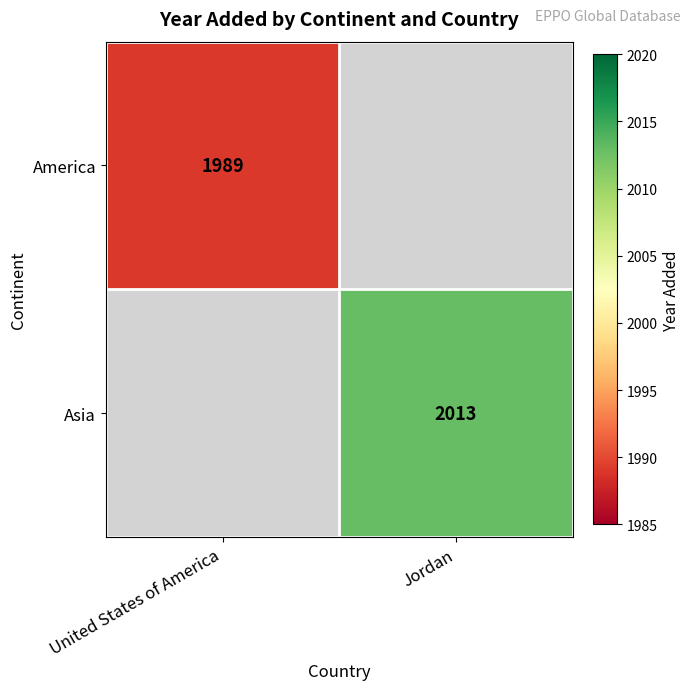

The value of Asia at Jordan is 2013. True or false?

True